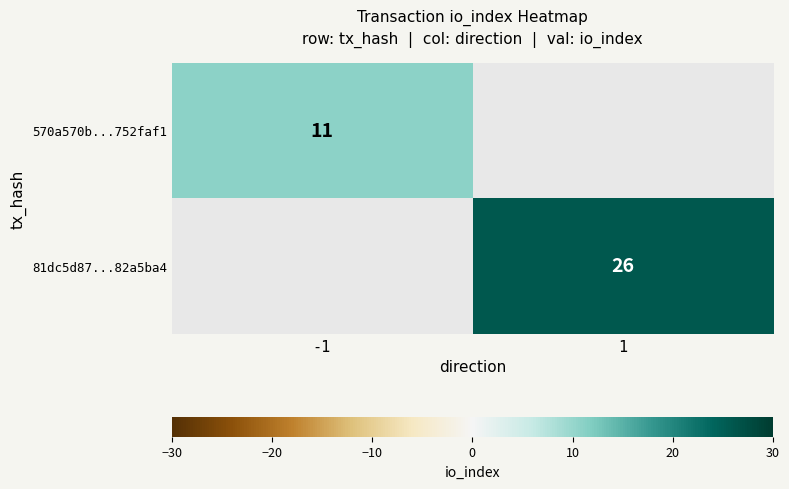

True or false: 570a570b...752faf1 has a value of 7.5 at -1.

False